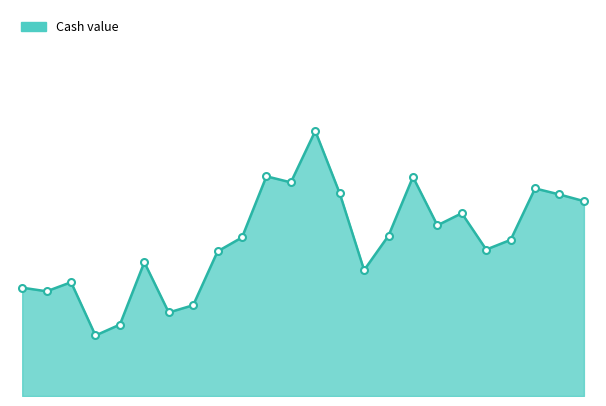

Count the number of categories in the chart.

24